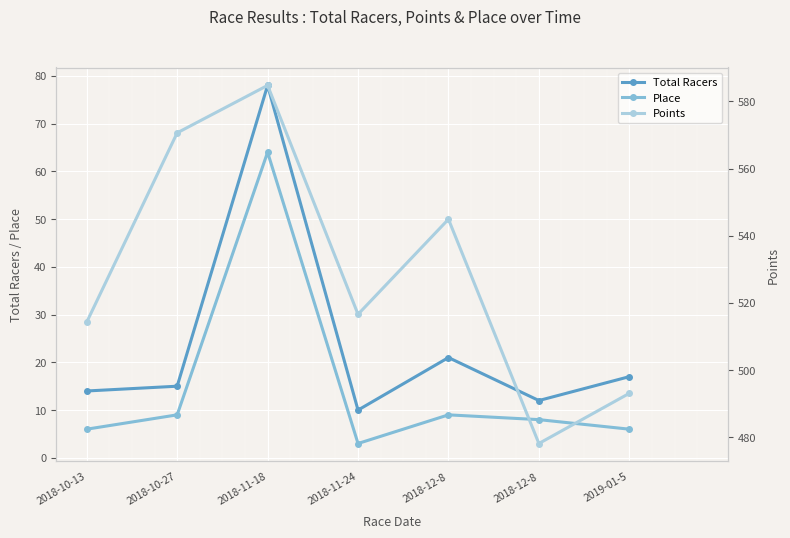

Reading left to right, what are all the values shown in this chart?

Total Racers: 2018-10-13=14.0	2018-10-27=15.0	2018-11-18=78.0	2018-11-24=10.0	2018-12-8=21.0	2018-12-8=12.0	2019-01-5=17.0
Place: 2018-10-13=6.0	2018-10-27=9.0	2018-11-18=64.0	2018-11-24=3.0	2018-12-8=9.0	2018-12-8=8.0	2019-01-5=6.0
Points: 2018-10-13=514.3	2018-10-27=570.6	2018-11-18=584.8	2018-11-24=516.6	2018-12-8=544.9	2018-12-8=478.1	2019-01-5=493.1